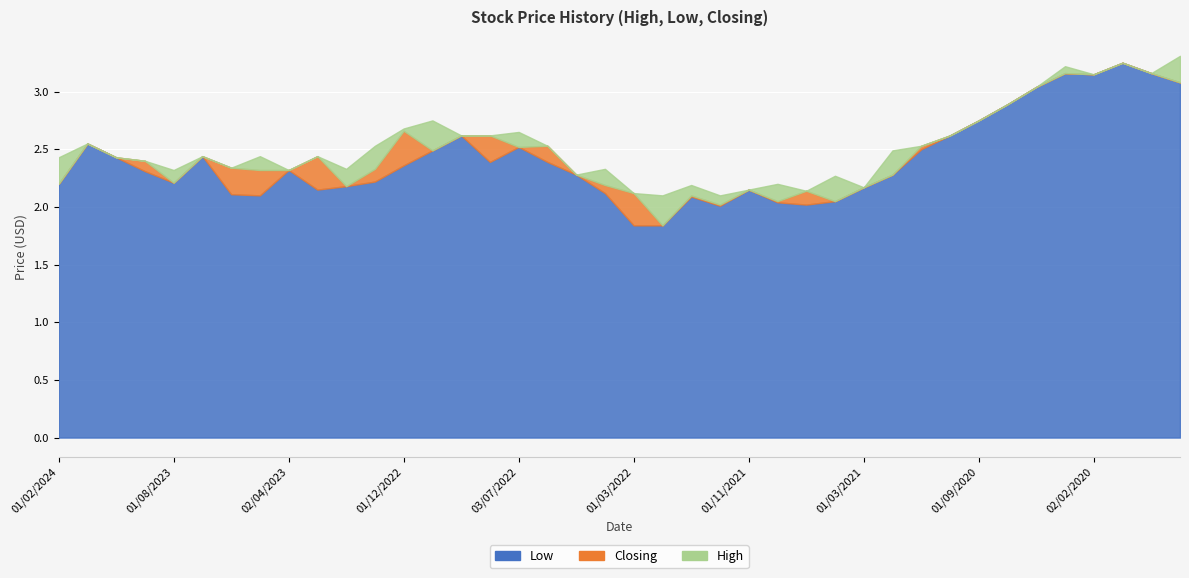

Where is Closing nearest to the value 2?

01/12/2021